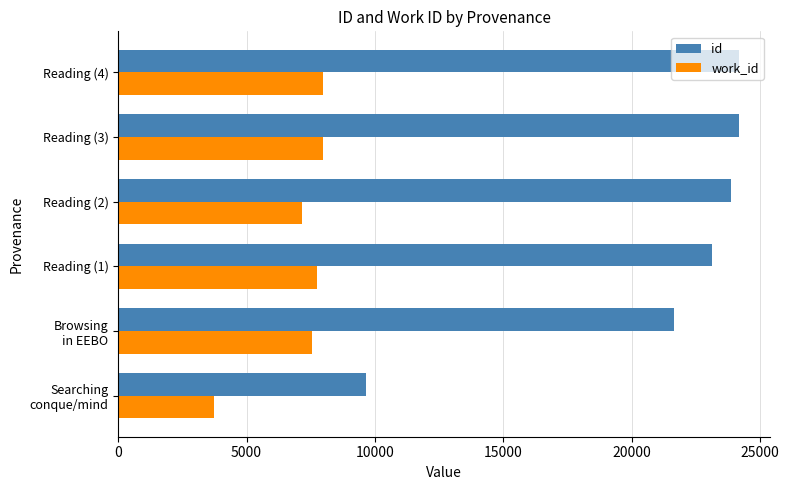

At how many categories does at least one series exceed 19646?

5